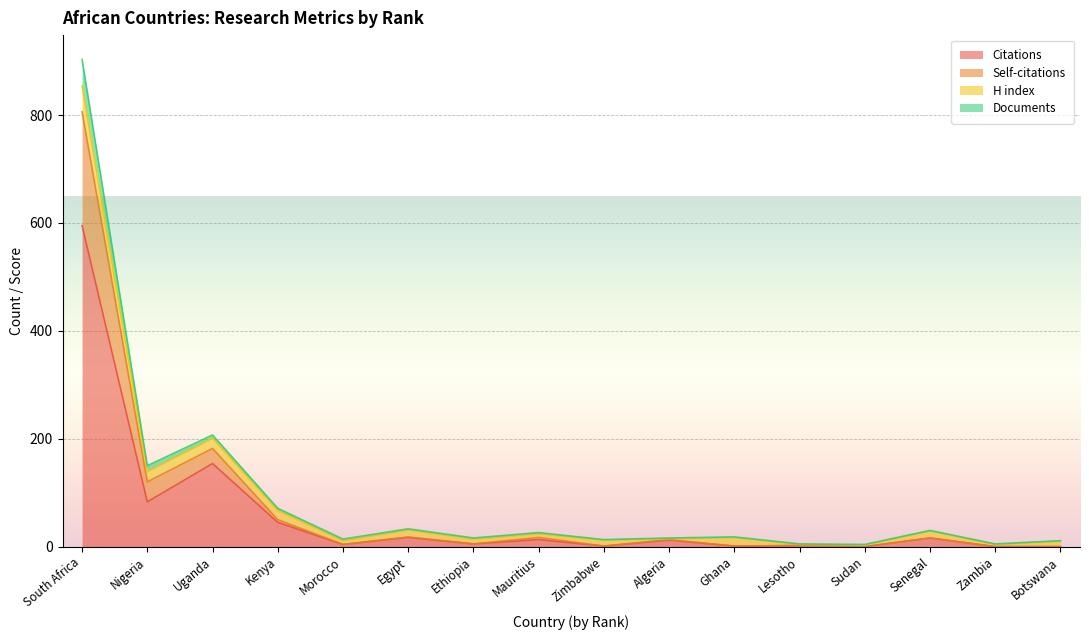

At how many categories does at least one series exceed 32?

5